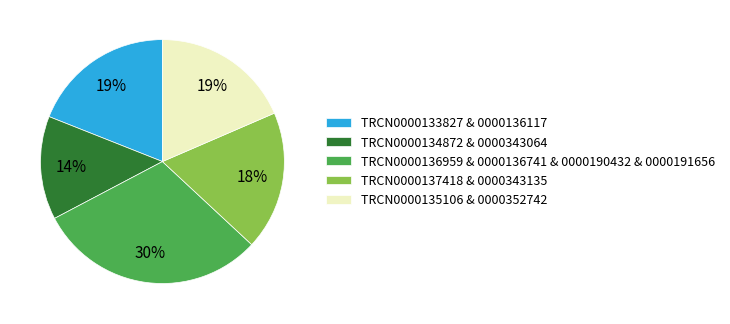

Is the sum of TRCN0000136959 & 0000136741 & 0000190432 & 0000191656 and TRCN0000133827 & 0000136117 greater than half?

No